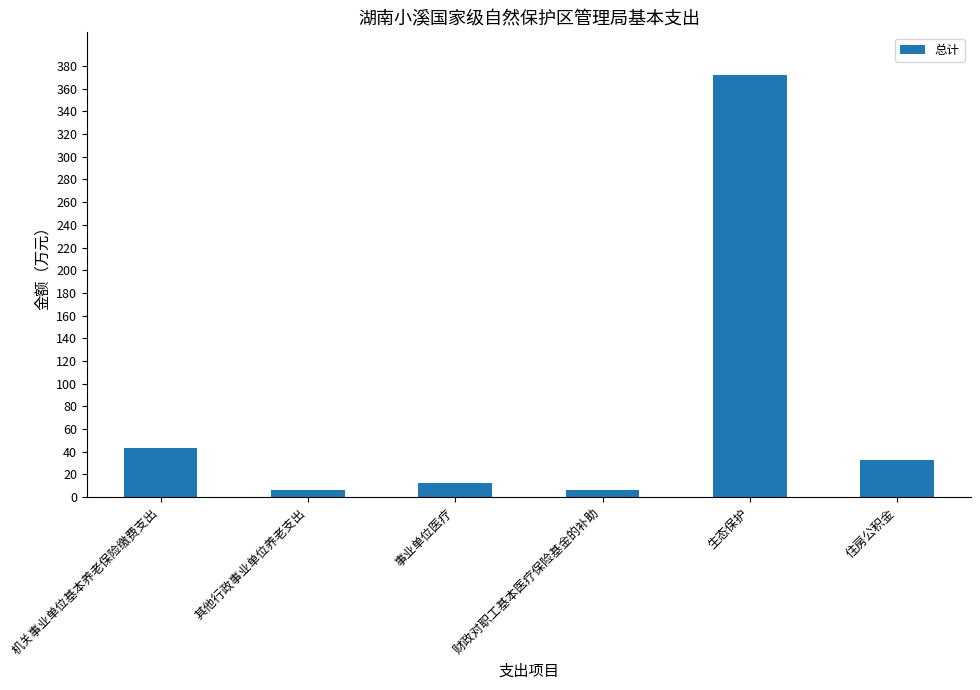

What is the smallest value displayed?

6.0